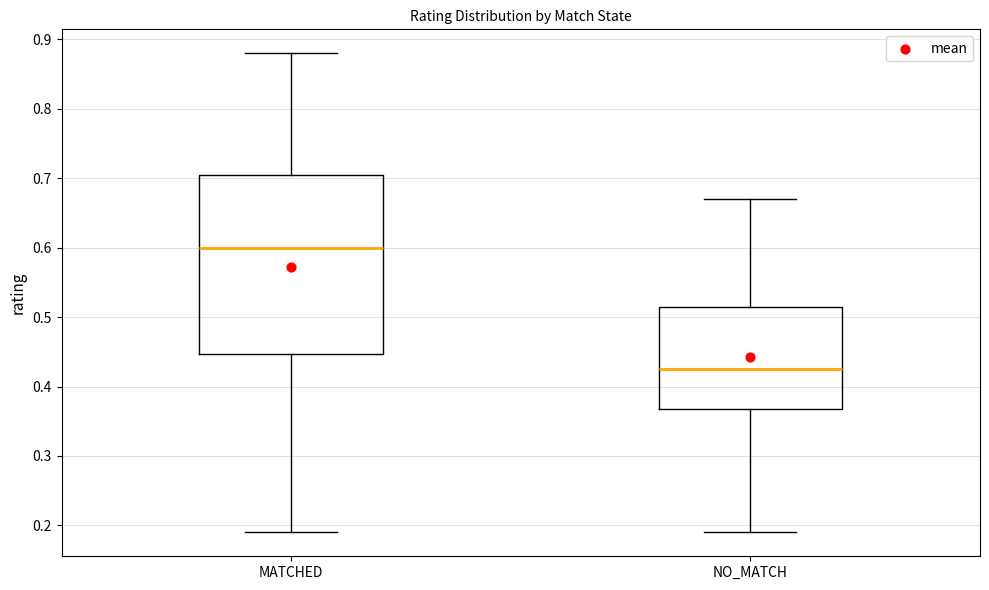

Reading left to right, read every box against the y-axis: the position of its median line, the range the box covers, and the ends of its whiskers. The values are not printed on the chart, so give them approximately, as read against the axis.

MATCHED: median 0.60, box 0.45 to 0.71, whiskers 0.19 to 0.88
NO_MATCH: median 0.43, box 0.37 to 0.52, whiskers 0.19 to 0.67